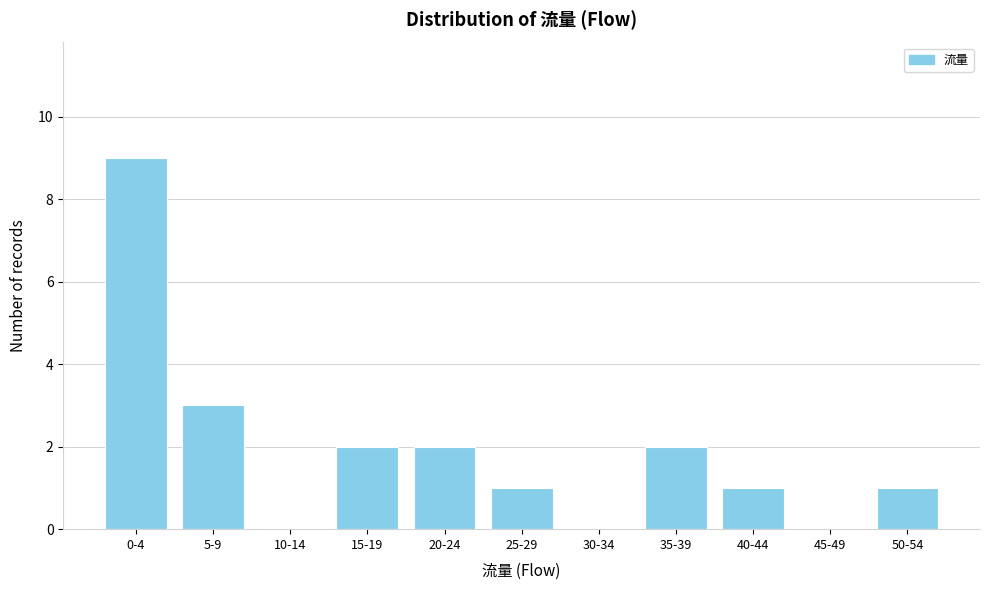

Reading right to left, extract all data points from this chart.

50-54=1	45-49=0	40-44=1	35-39=2	30-34=0	25-29=1	20-24=2	15-19=2	10-14=0	5-9=3	0-4=9